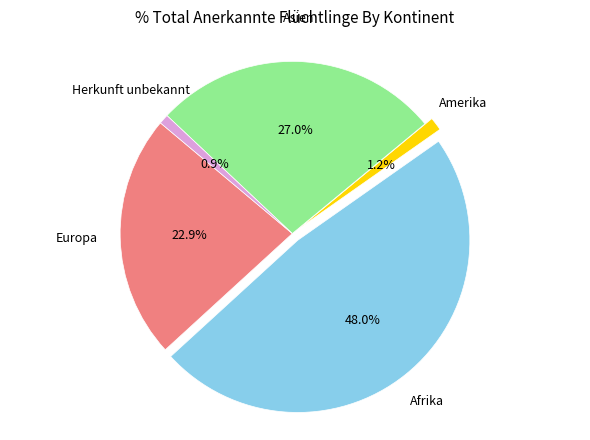

True or false: Europa accounts for 28% of the total.

False